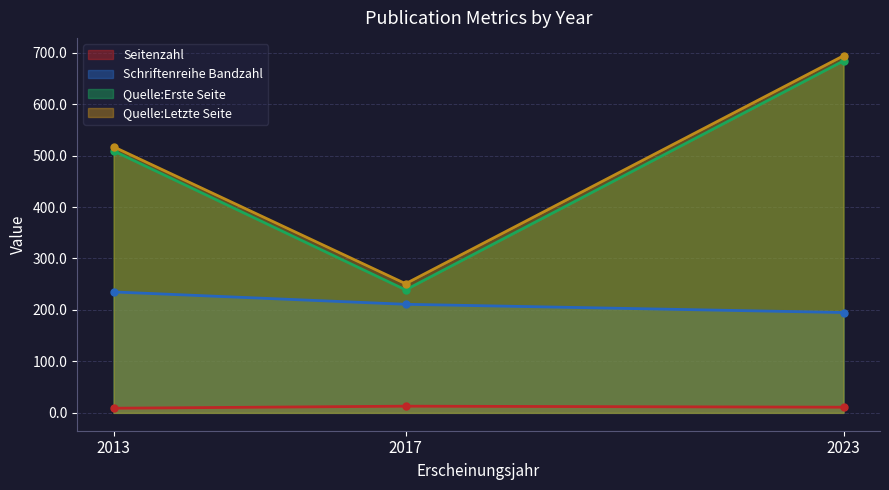

List the labels in order of Quelle:Erste Seite value, smallest first.

2017, 2013, 2023